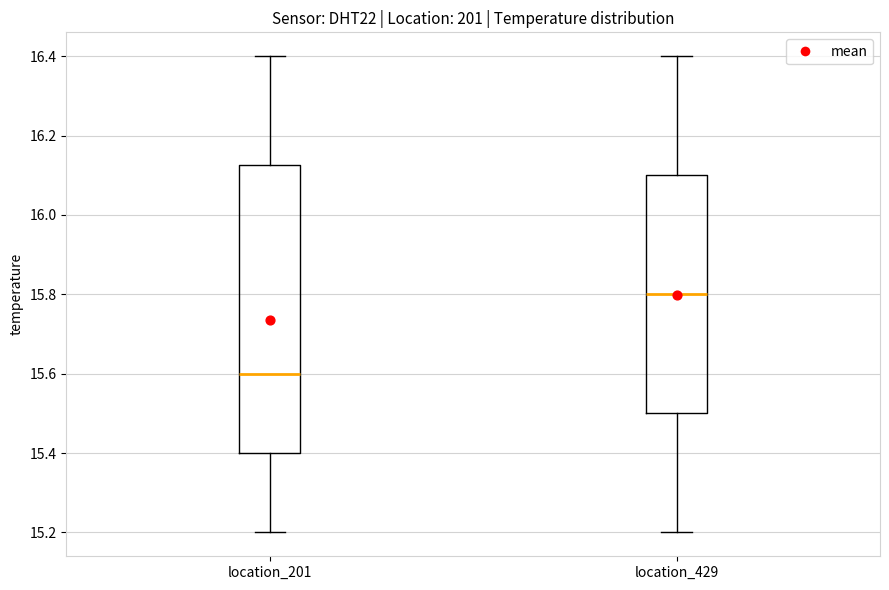

Reading left to right, transcribe this box plot: for each box, give where its median line is, the range the box spans, and where its two whiskers end, as read against the y-axis. The values are not printed on the chart, so give them approximately, as read against the axis.

location_201: median 15.60, box 15.40 to 16.12, whiskers 15.20 to 16.40
location_429: median 15.80, box 15.50 to 16.10, whiskers 15.20 to 16.40